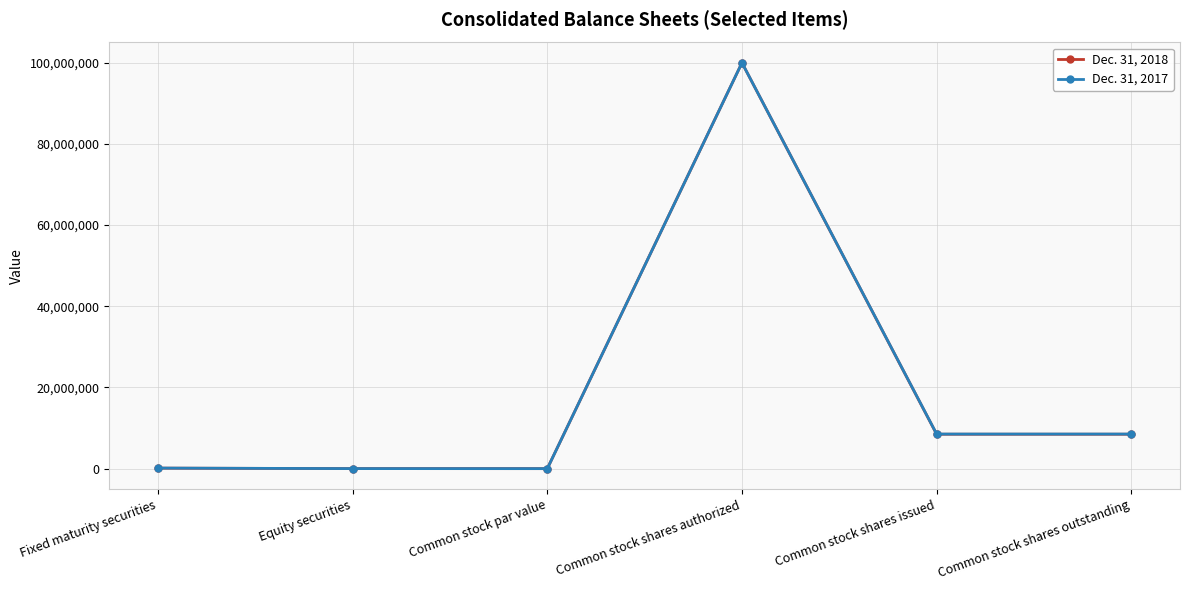

List the series in order of their overall mean, lowest first.

Dec. 31, 2018, Dec. 31, 2017